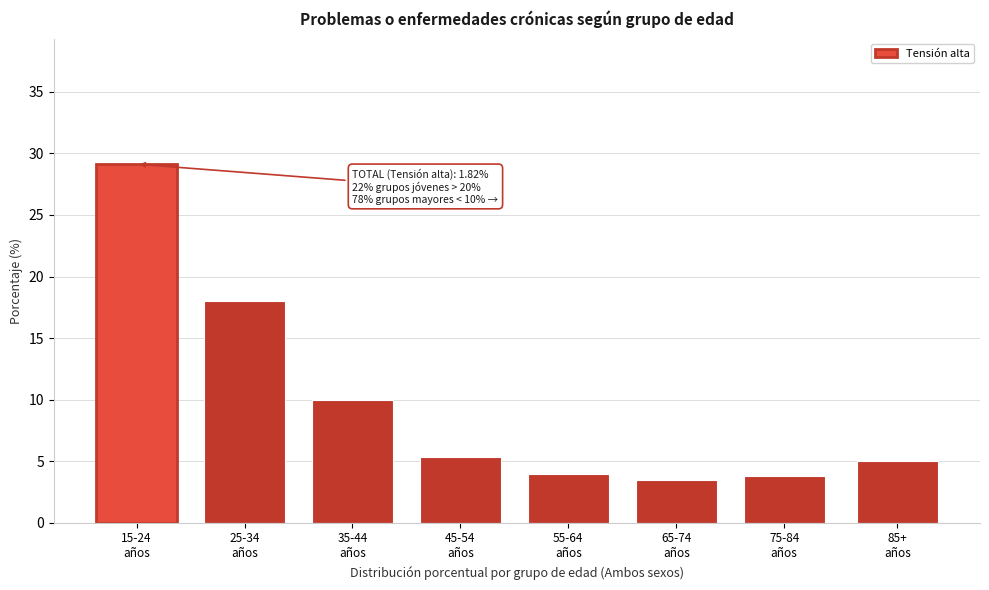

What is the minimum value shown in the chart?

3.5